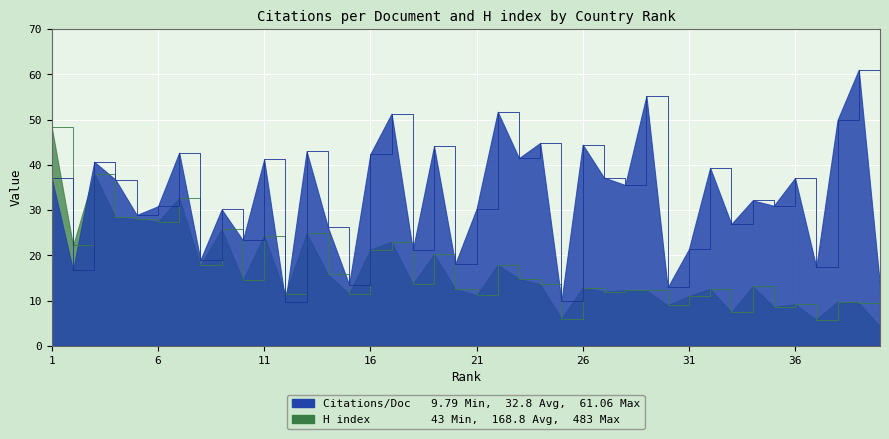

True or false: H index has a value of 17.9 at 22.

True